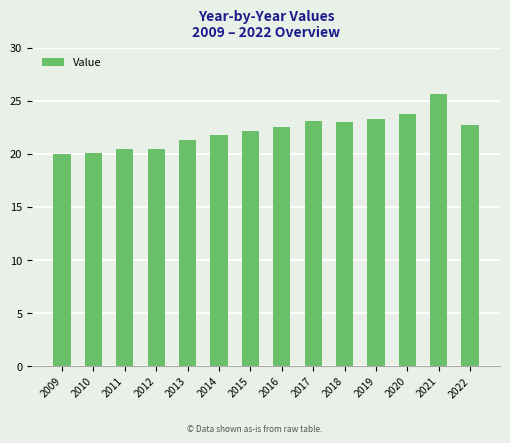

What is the sum of the values at 2022 and 2014?

44.4